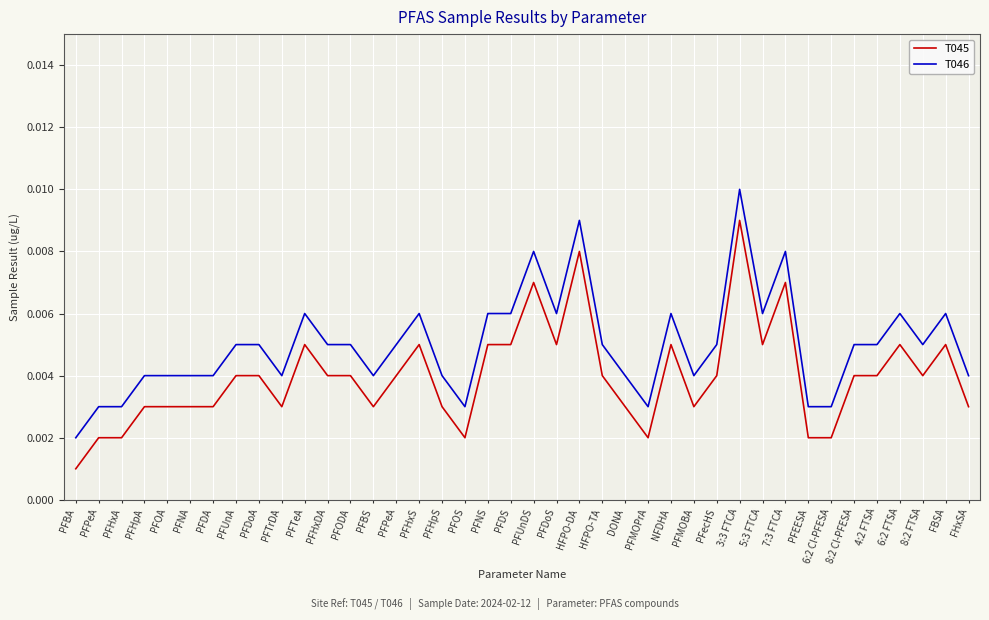

True or false: T045 and T046 intersect in this chart.

False